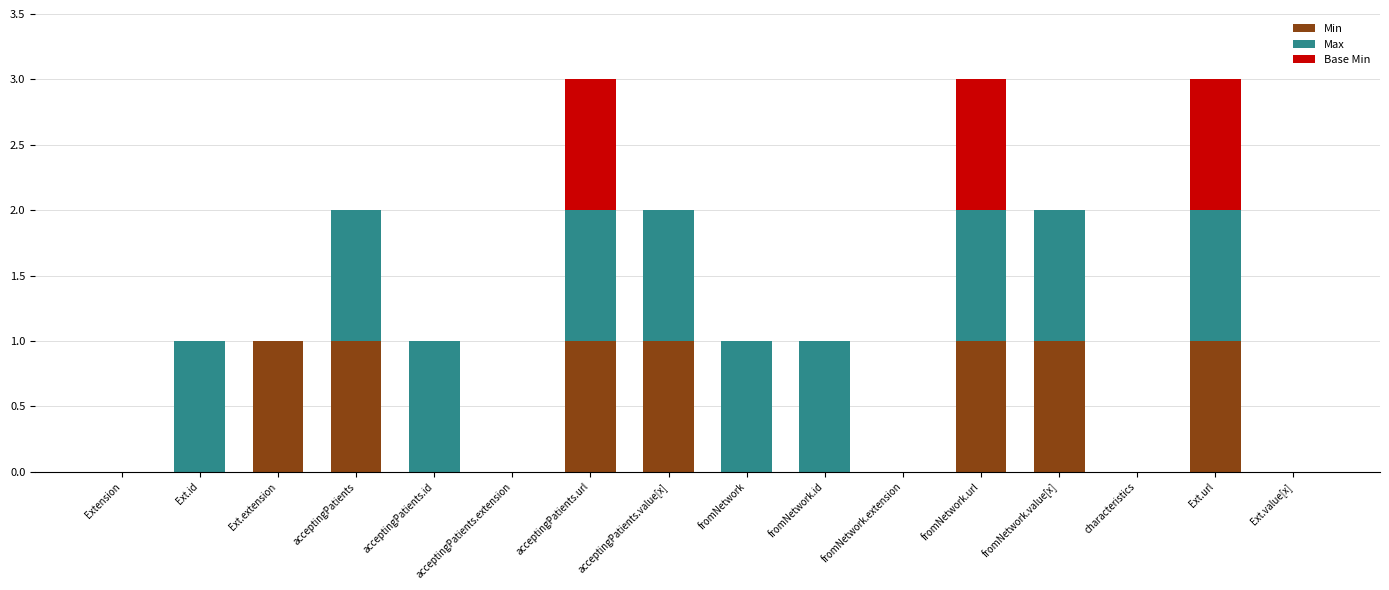

What are all the series names shown in the legend?

Min, Max, Base Min